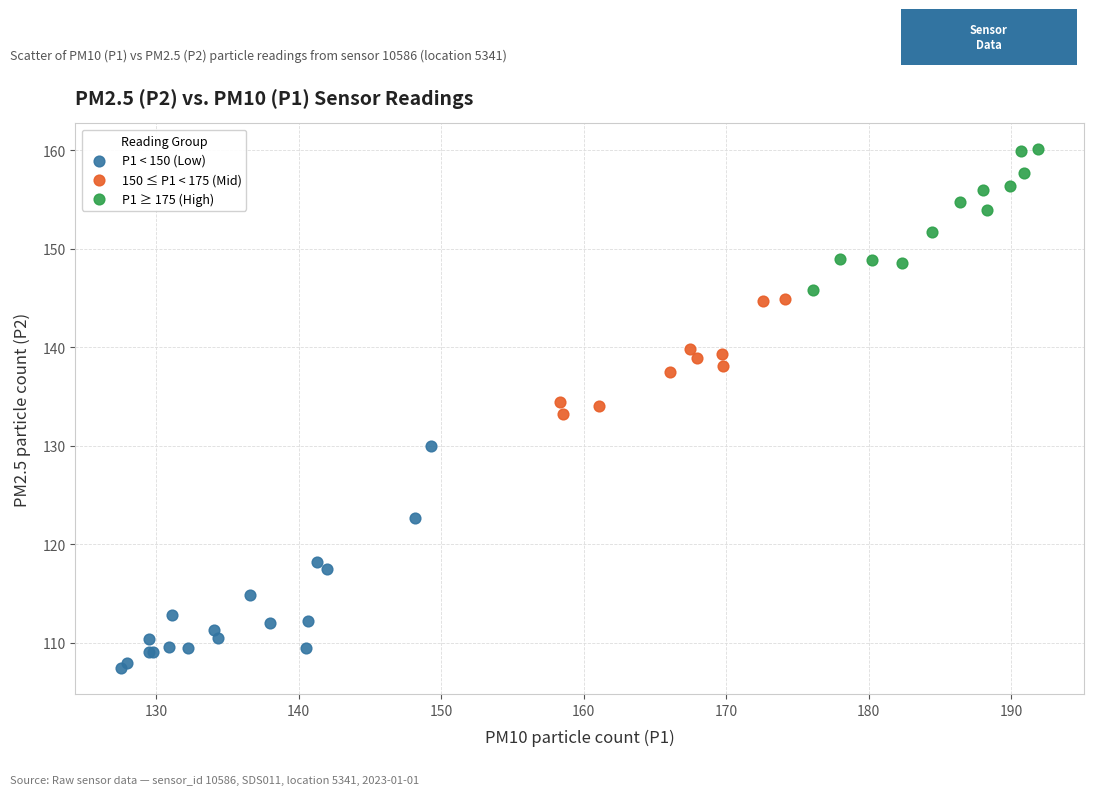

Which series reaches the minimum Y coordinate?

P1 < 150 (Low)